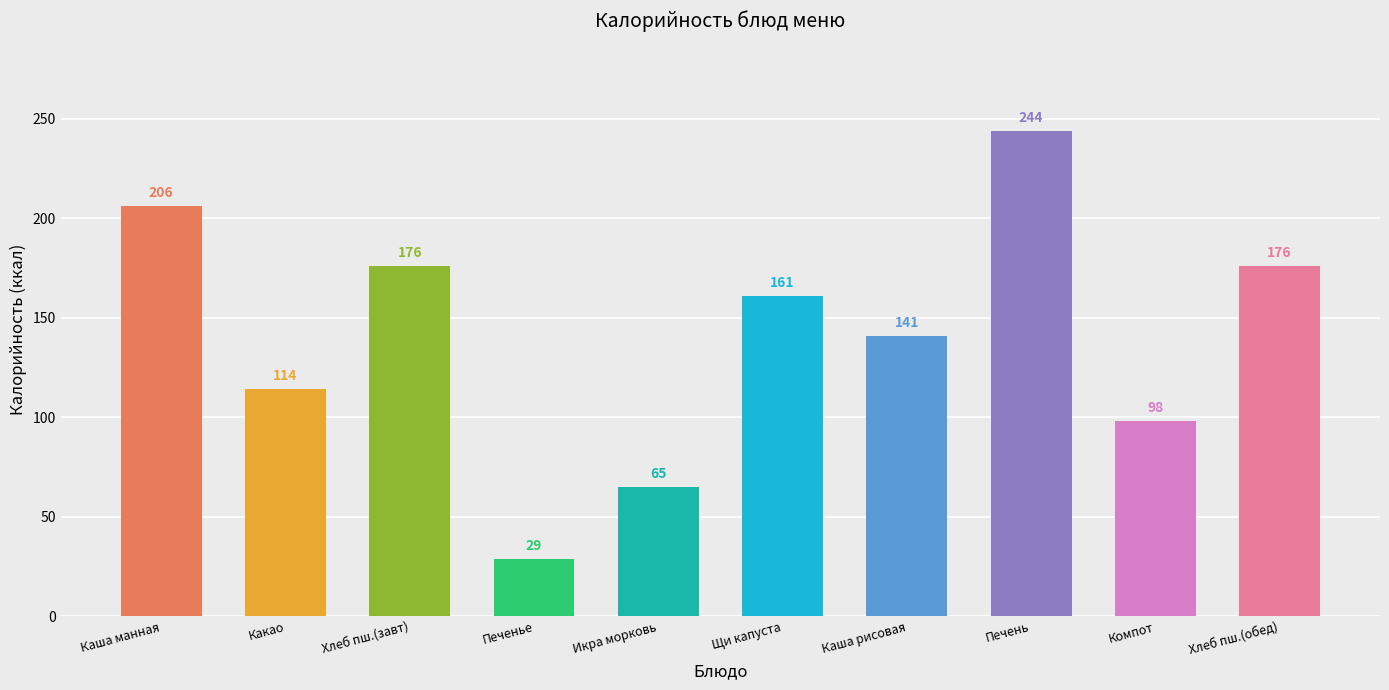

What is the label of the 4th bar from the right?

Каша рисовая